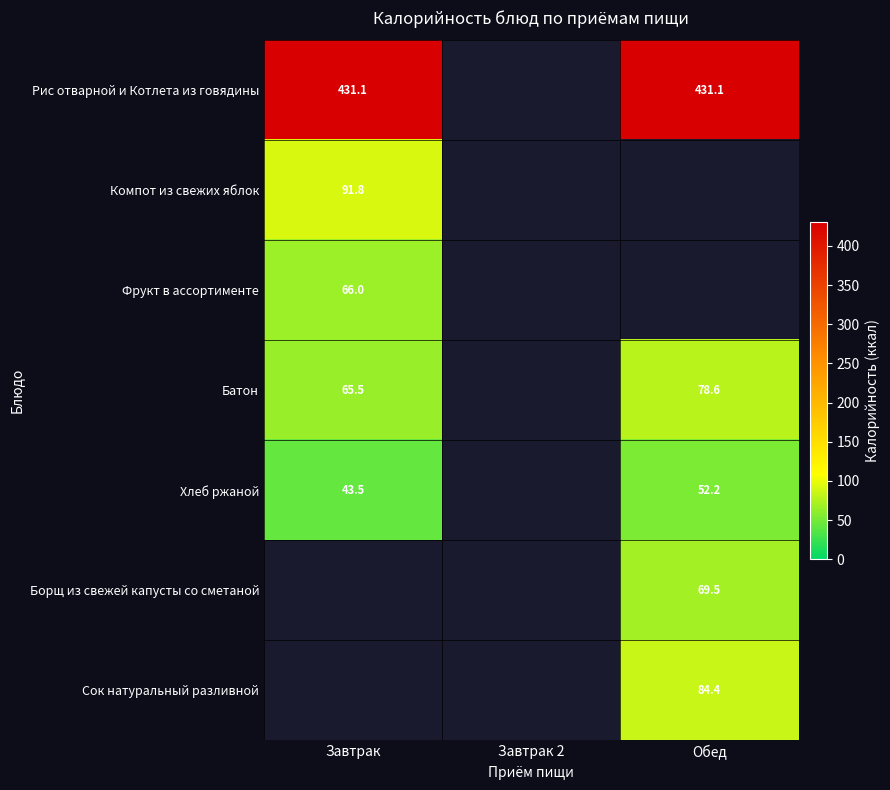

The Борщ из свежей капусты со сметаной series shows 69.5 at Обед. True or false?

True